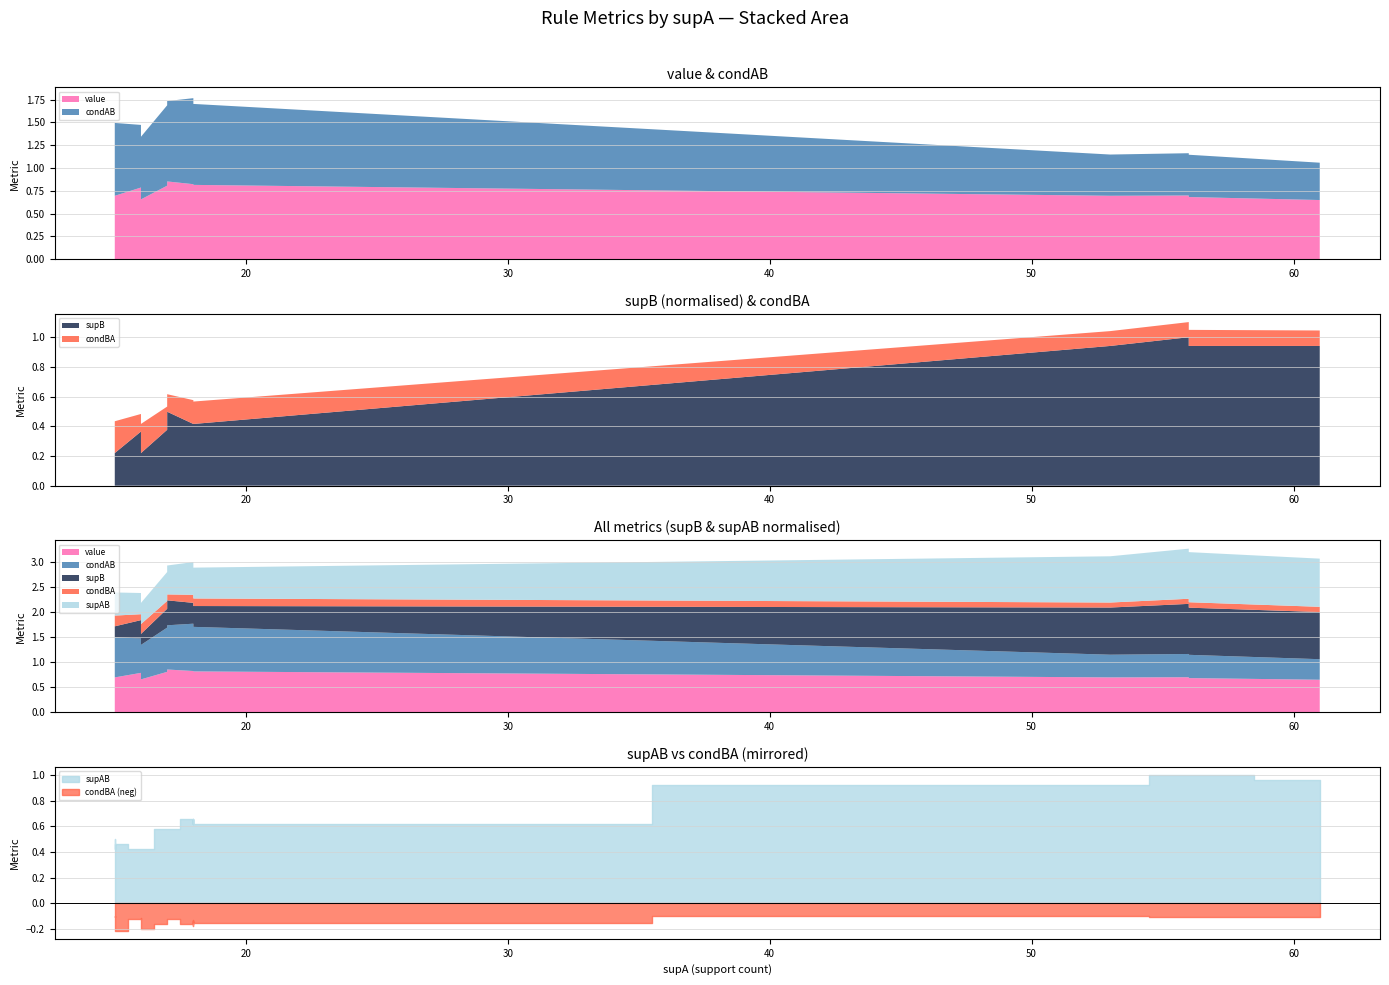

What is the average value of the condAB series?

0.8